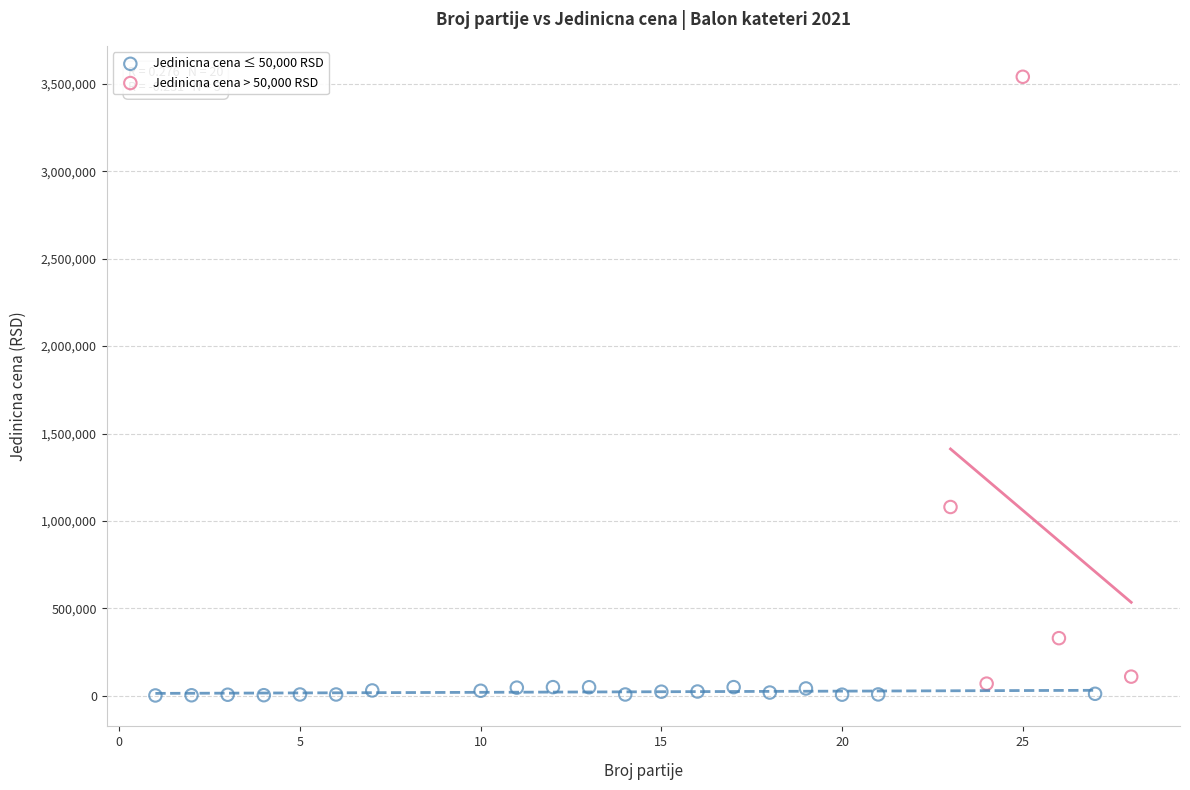

Which series reaches the maximum Y coordinate?

Jedinicna cena > 50,000 RSD